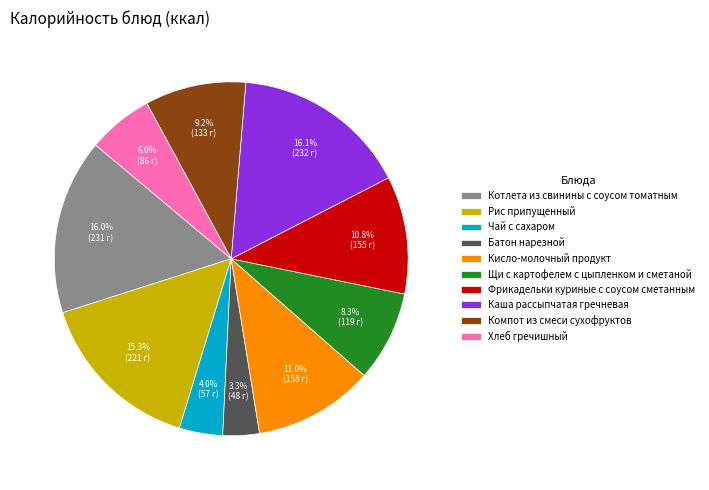

Between Фрикадельки куриные с соусом сметанным and Компот из смеси сухофруктов, which is larger?

Фрикадельки куриные с соусом сметанным